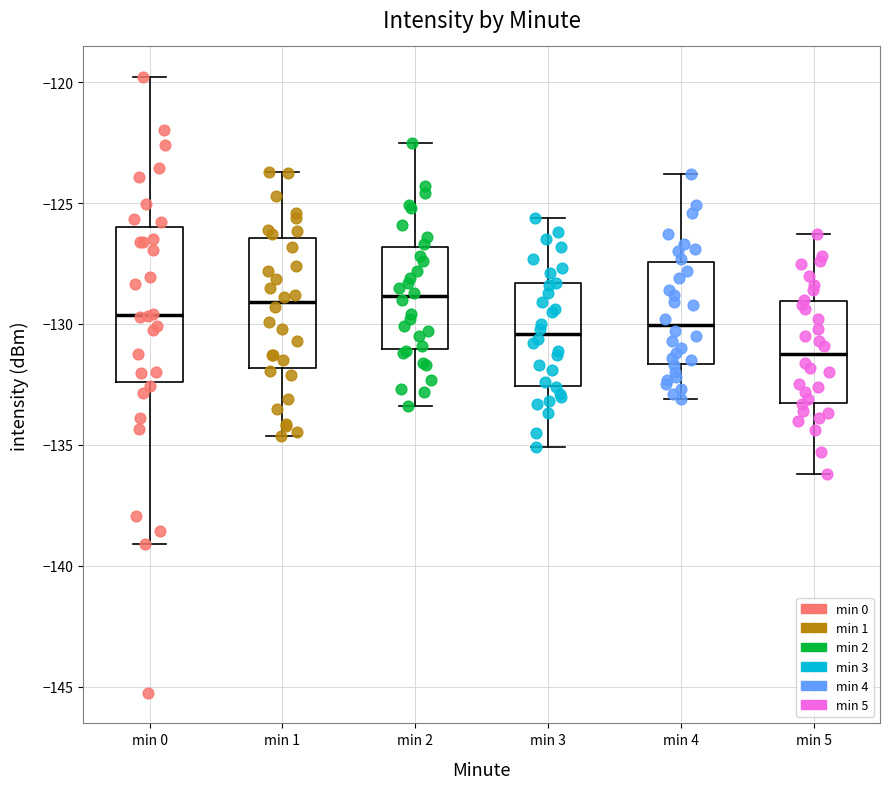

Which box is the tallest, from its lower edge to its upper edge?

min 0